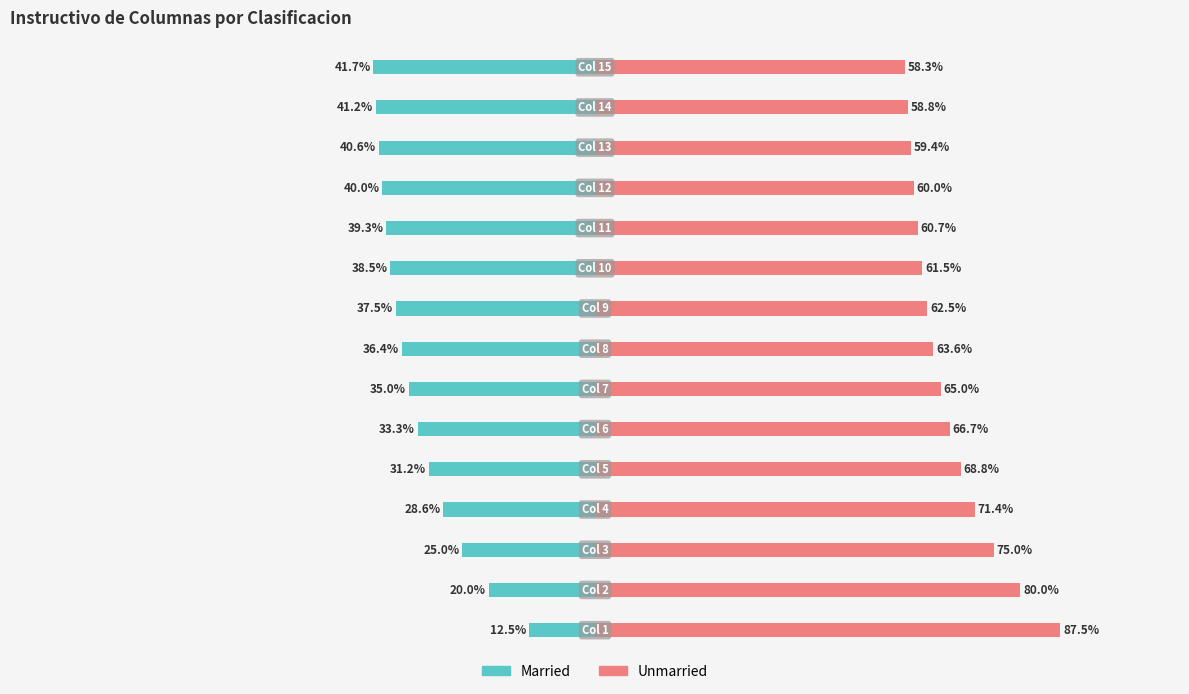

Reading left to right, transcribe all the data shown in this chart.

Married: 0=-12.5	1=-20.0	2=-25.0	3=-28.6	4=-31.2	5=-33.3	6=-35.0	7=-36.4	8=-37.5	9=-38.5	10=-39.3	11=-40.0	12=-40.6	13=-41.2	14=-41.7
Unmarried: 0=87.5	1=80.0	2=75.0	3=71.4	4=68.8	5=66.7	6=65.0	7=63.6	8=62.5	9=61.5	10=60.7	11=60.0	12=59.4	13=58.8	14=58.3